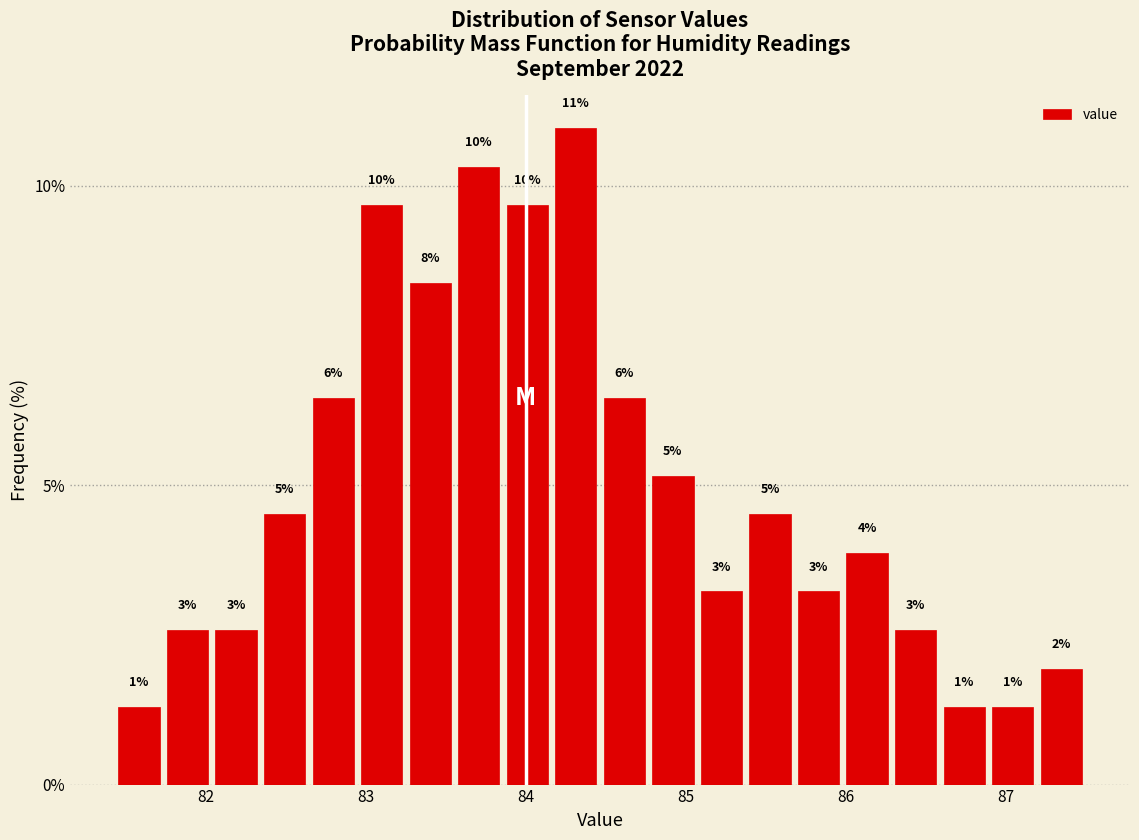

Around what value on the x-axis is the tallest bar? Give the approximate position of its centre, as read against the axis.

84.3